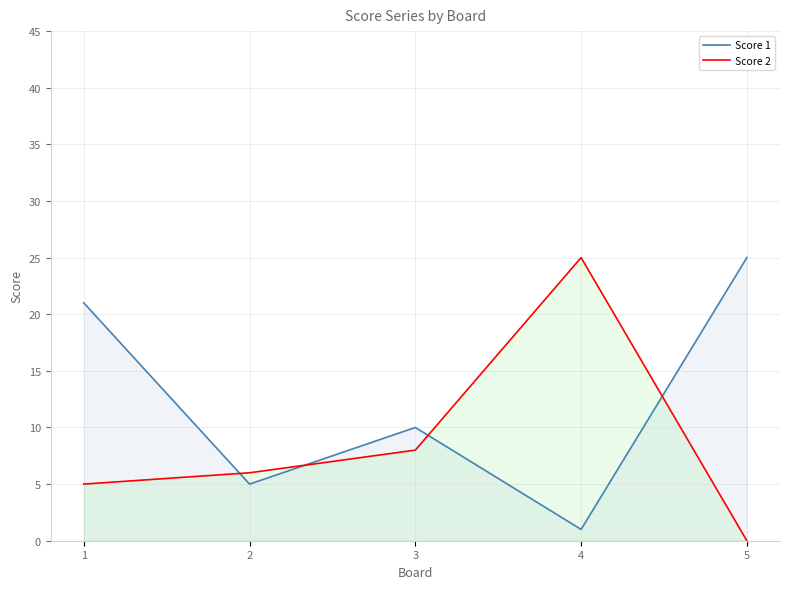

At how many categories does at least one series exceed 20?

3